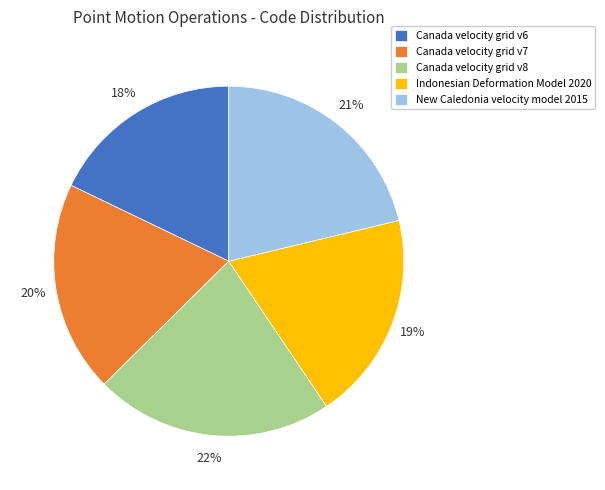

To the nearest percent, what portion does Canada velocity grid v8 represent?

22%